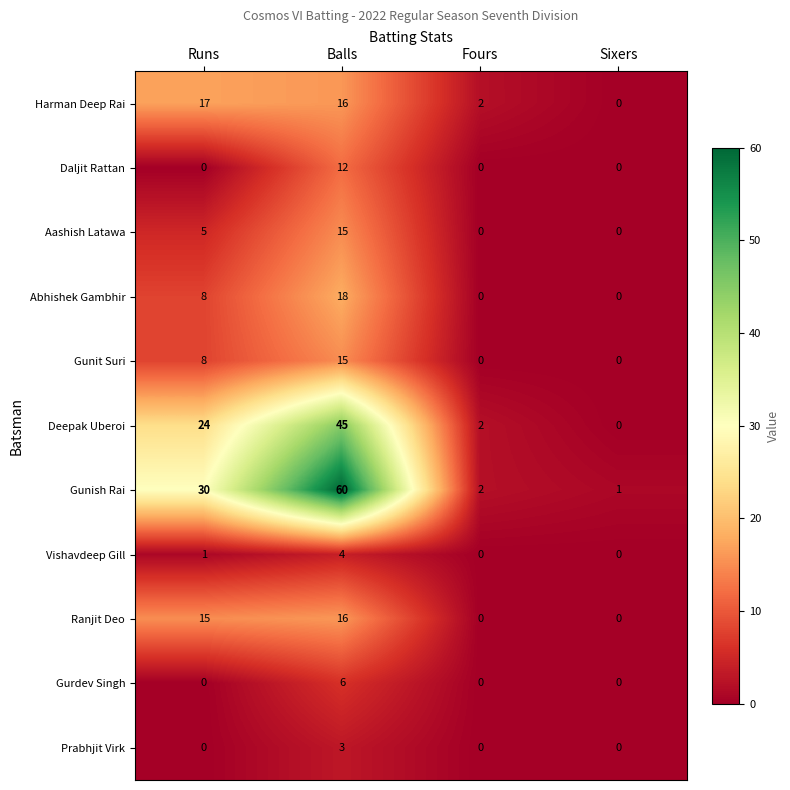

What is the greatest value displayed?

60